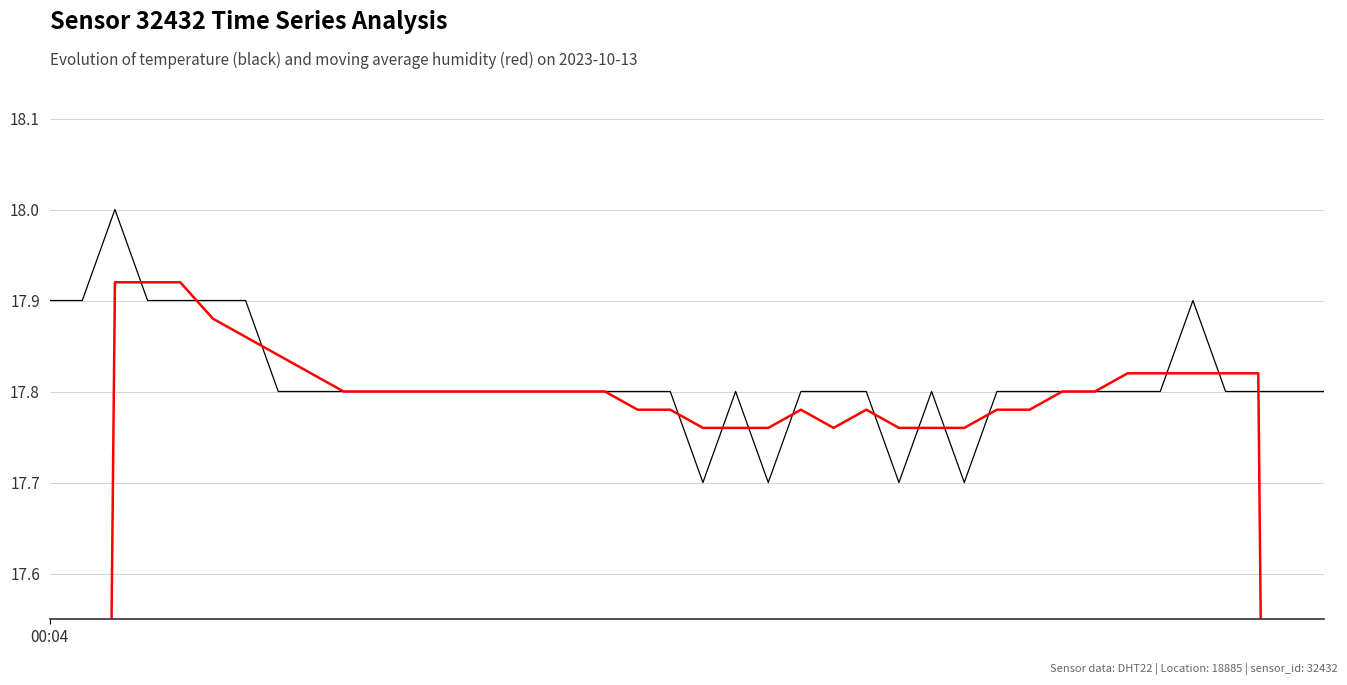

How many times do temperature moving average (n5) and temperature cross each other?

16